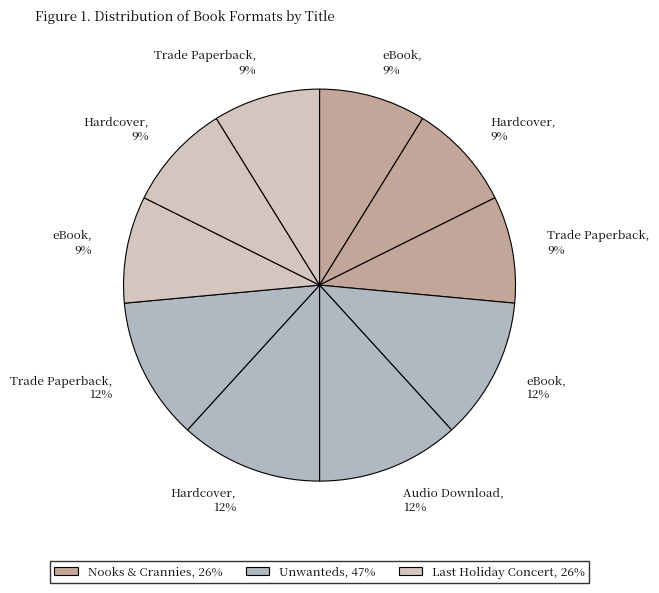

Which slice is the largest?

Unwanteds (eBook)